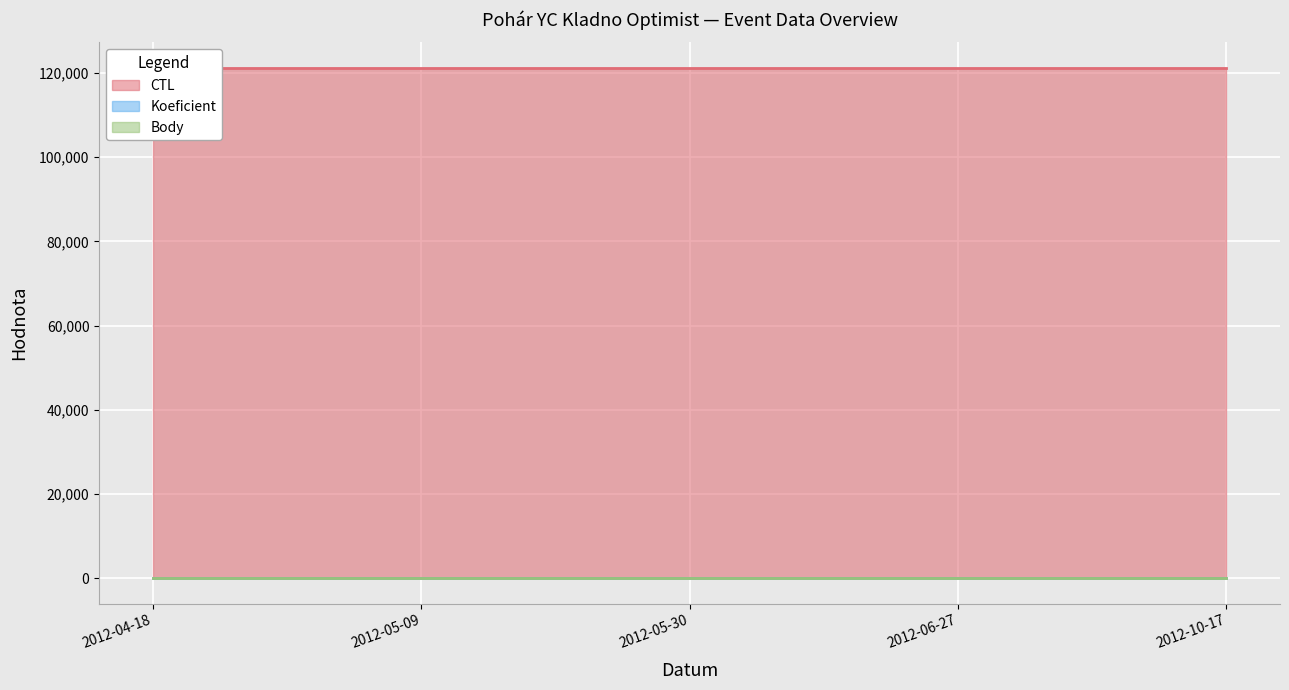

Reading left to right, transcribe all the data shown in this chart.

CTL: 121202.0	121206.0	121209.0	121214.0	121228.0
Koeficient: 1.0	1.0	1.0	1.0	1.0
Body: 1.5	1.5	1.5	1.5	1.5